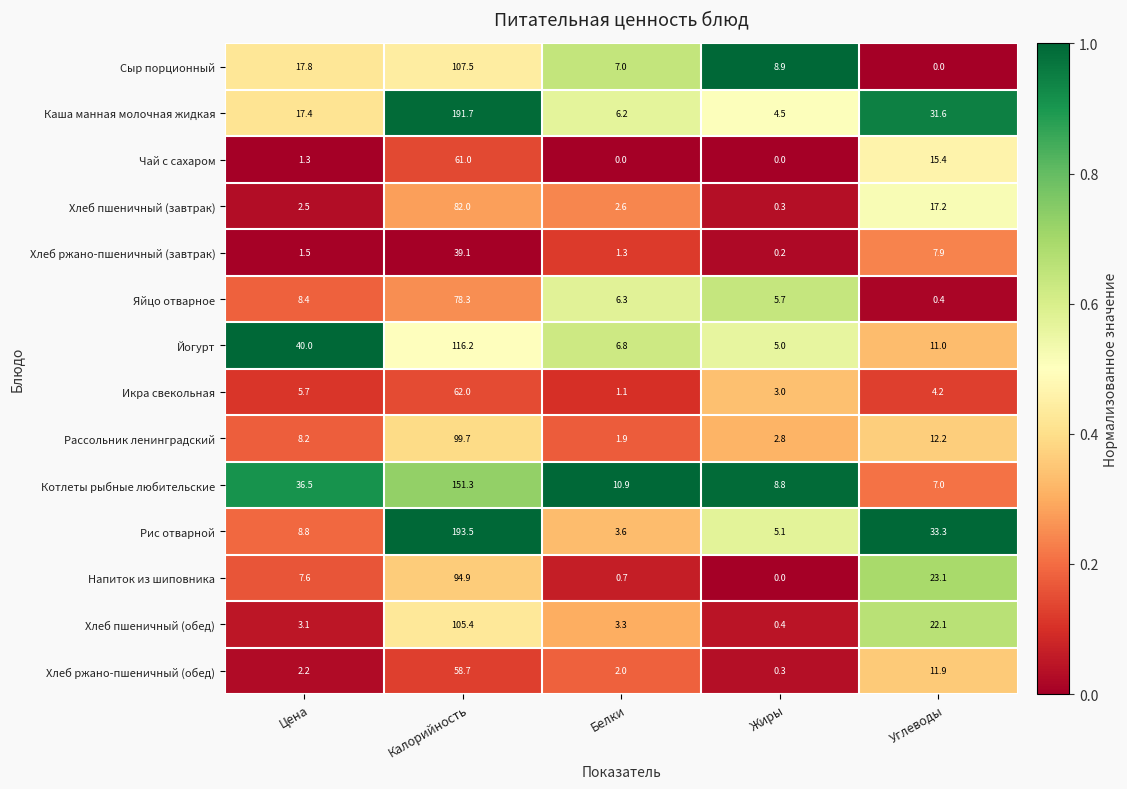

Is the value of Хлеб пшеничный (завтрак) at Углеводы greater than the value of Котлеты рыбные любительские at Белки?

Yes